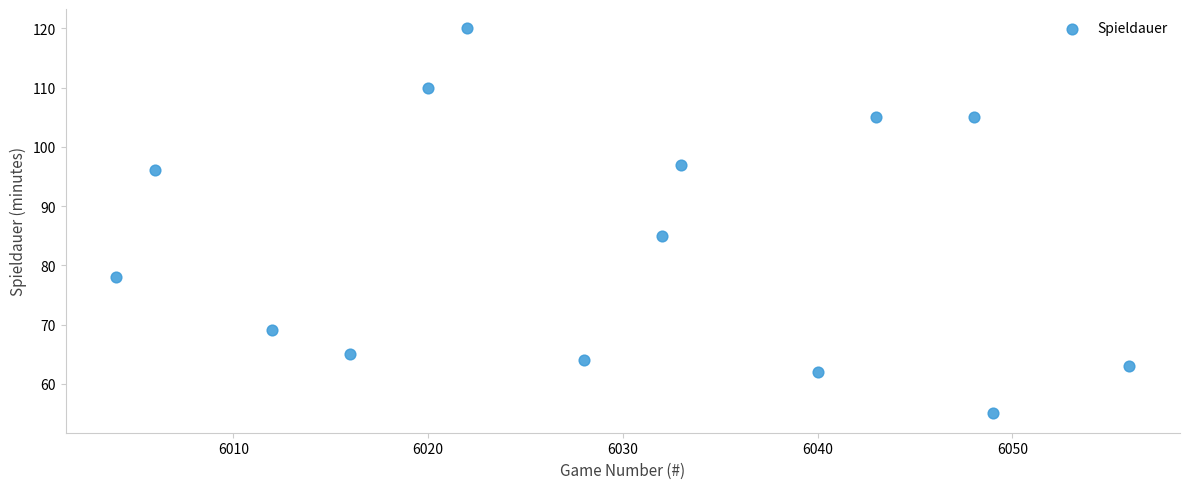

What is the range of X values (max minus min)?

52